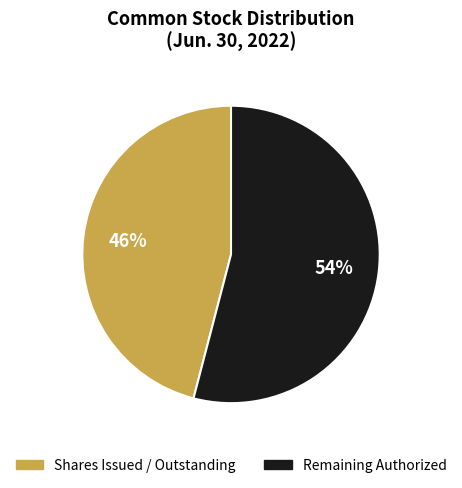

Is it true that Shares Issued / Outstanding is 46% of the pie?

True